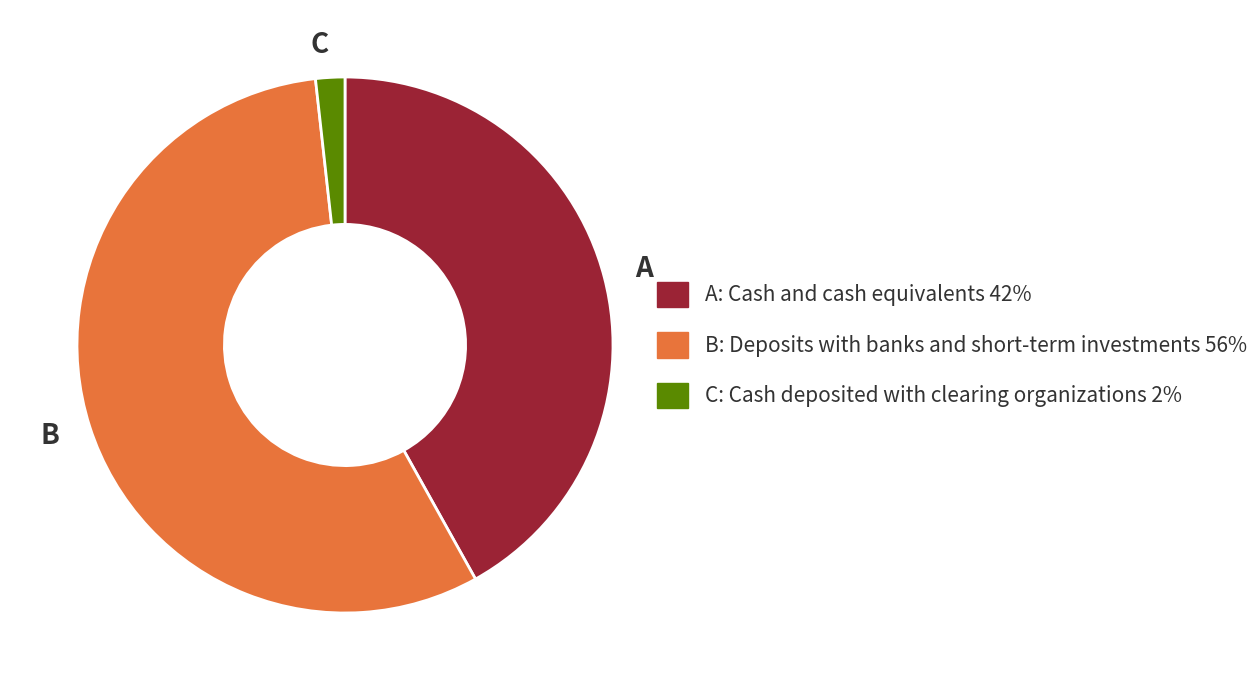

How many slices are in this pie chart?

3